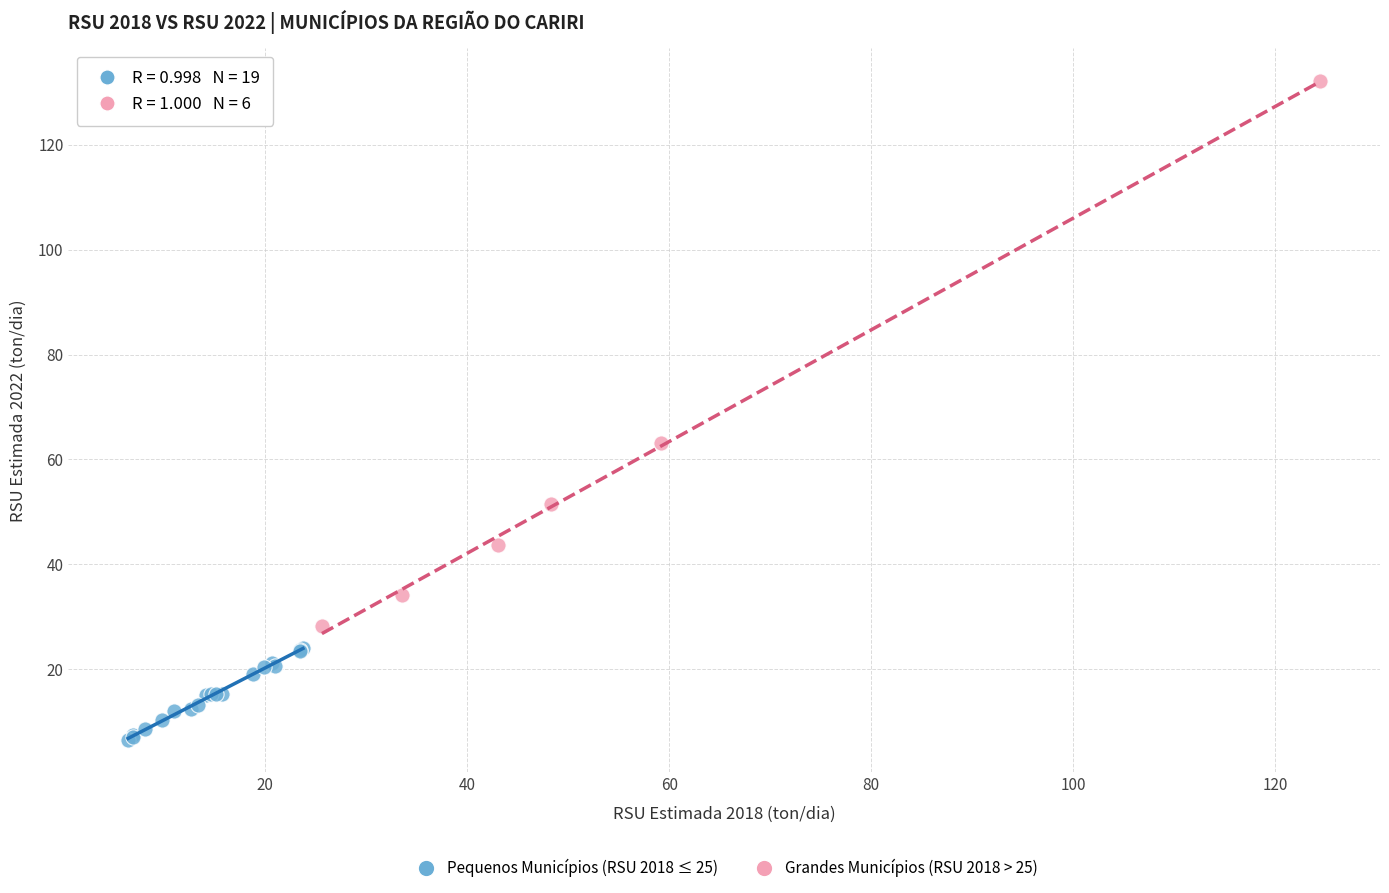

Which series reaches the maximum Y coordinate?

Grandes Municípios (RSU 2018 > 25)